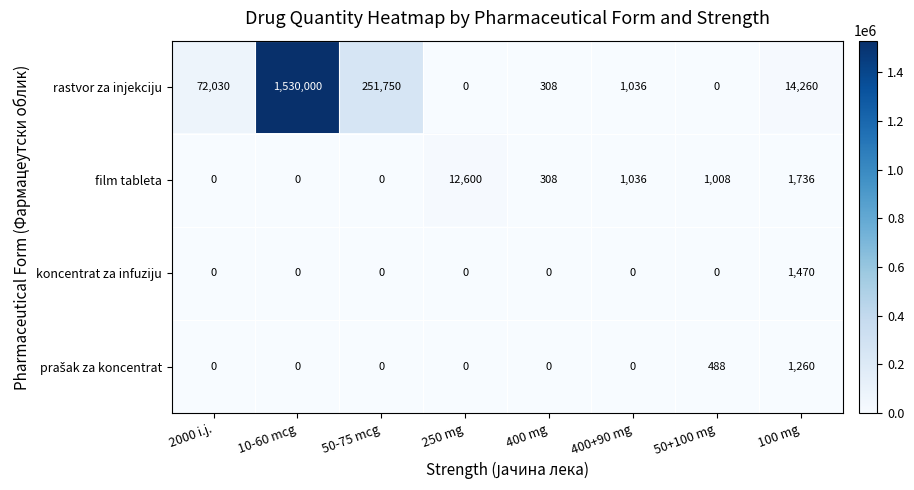

What is the average value of the rastvor za injekciju series?

233673